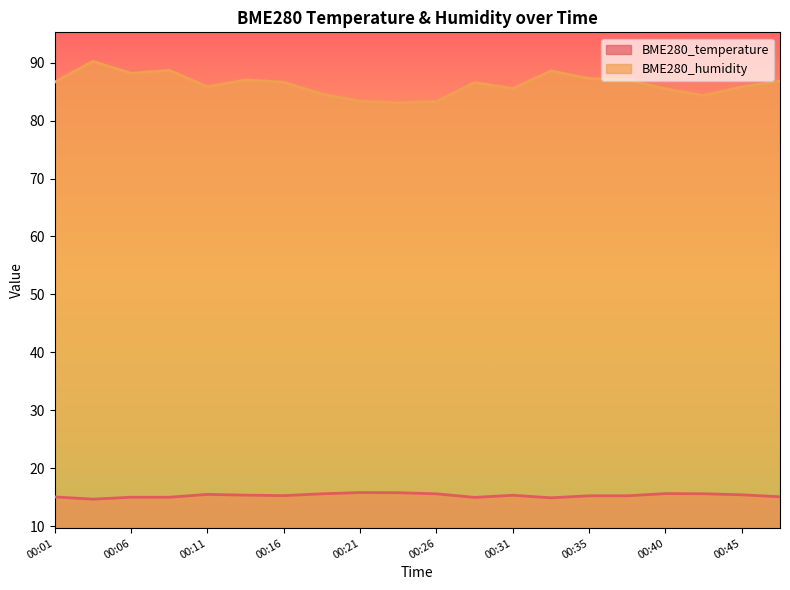

True or false: BME280_humidity has more than 2 interior local peaks.

True